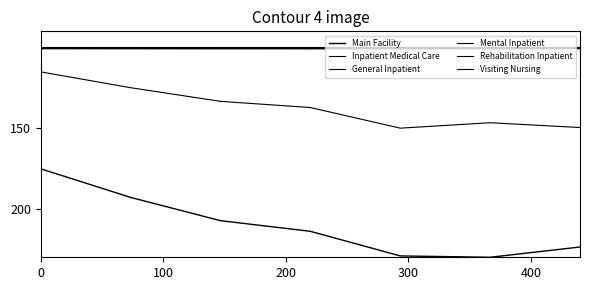

How many lines are shown in the chart?

6